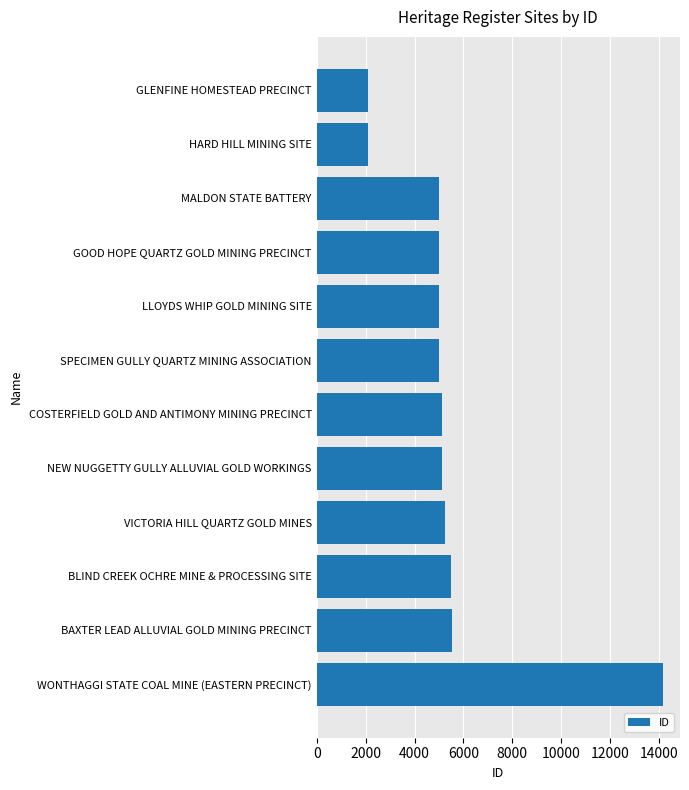

What is the sum of all values?

64822